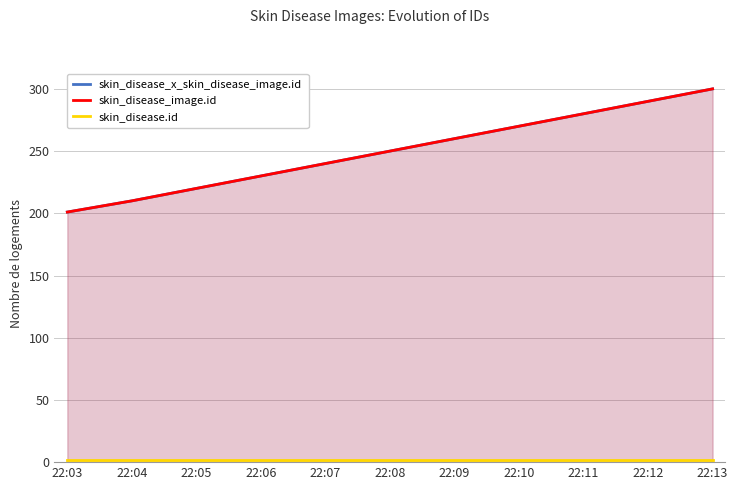

At which label is skin_disease.id closest to 2?

22:03